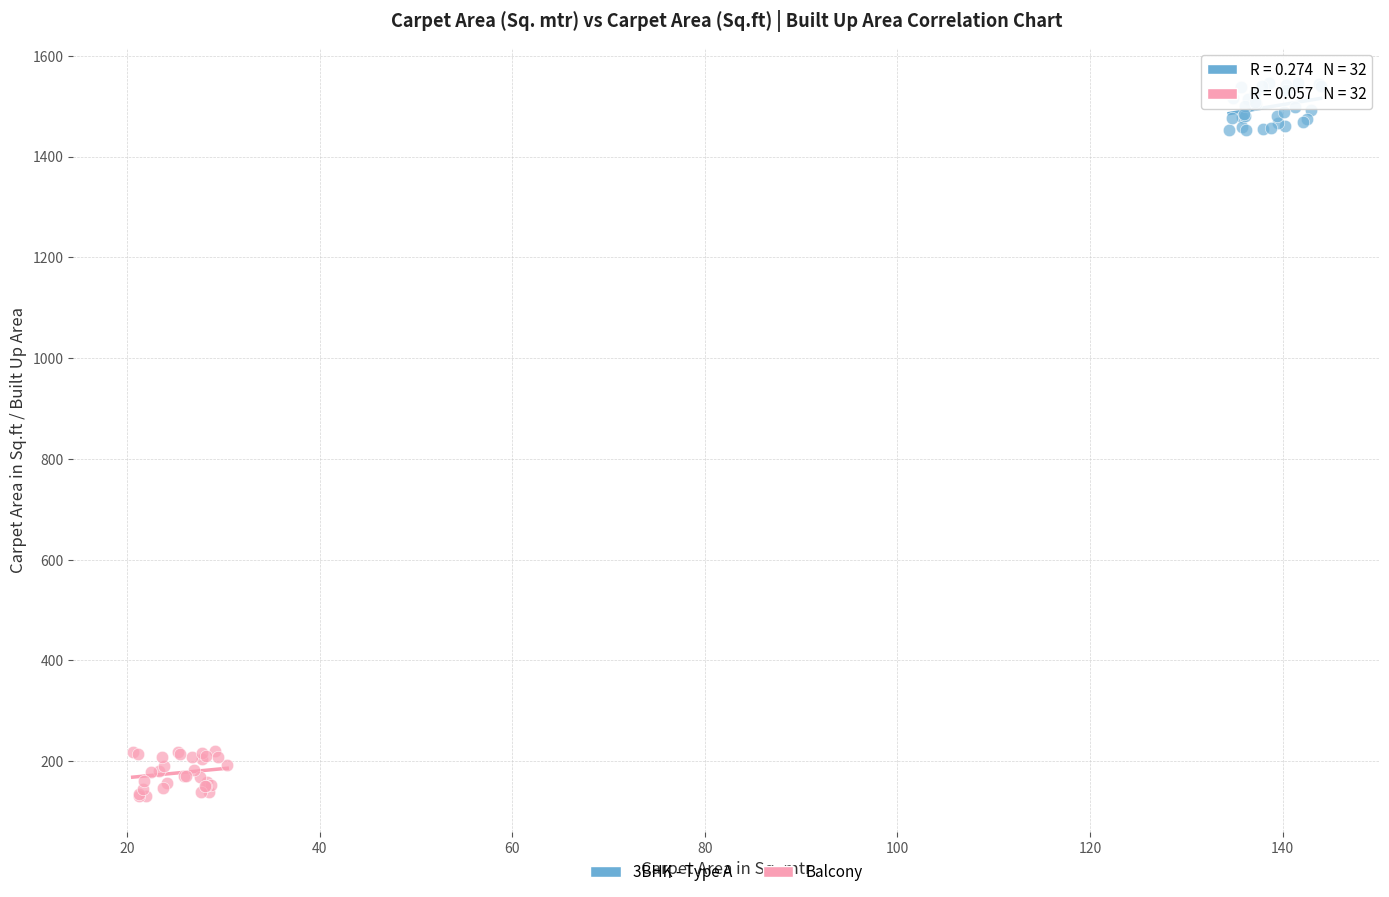

Which series contains the highest Y value?

3BHK - Type A